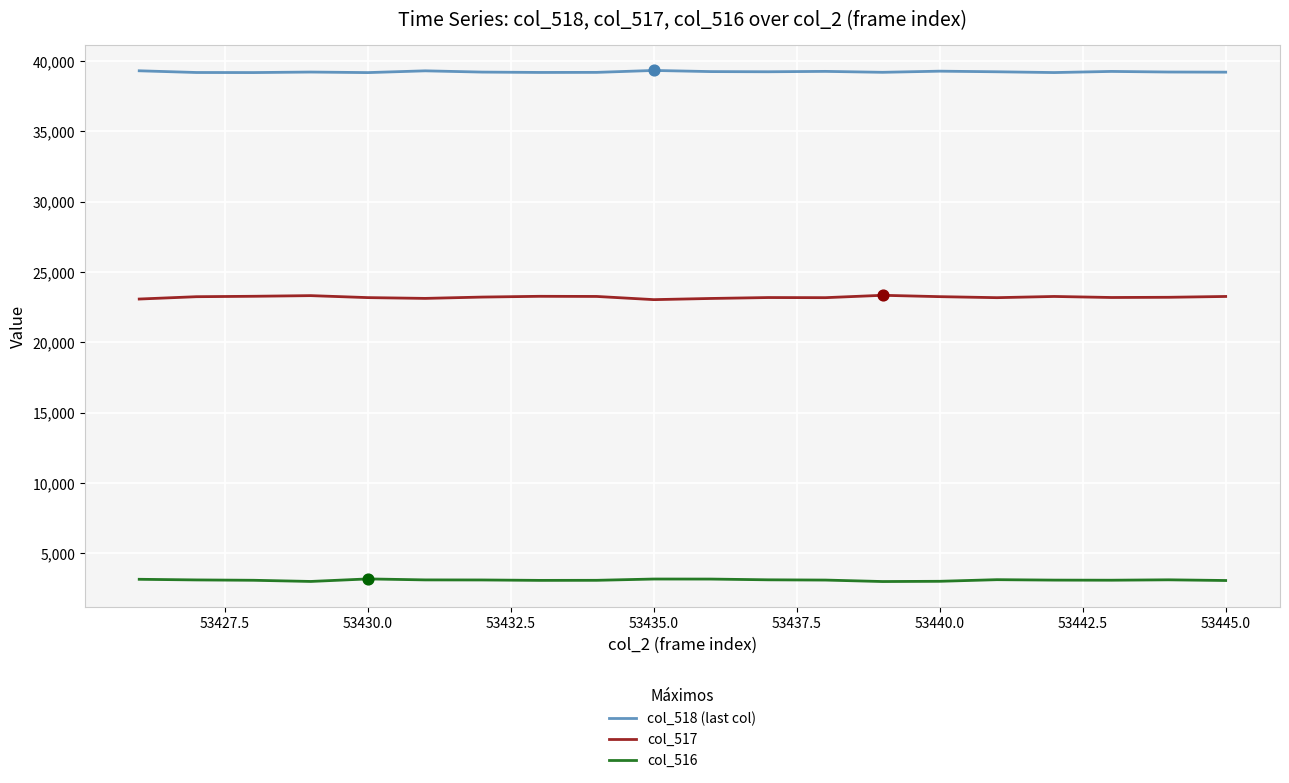

What are all the series names shown in the legend?

col_518 (last col), col_517, col_516